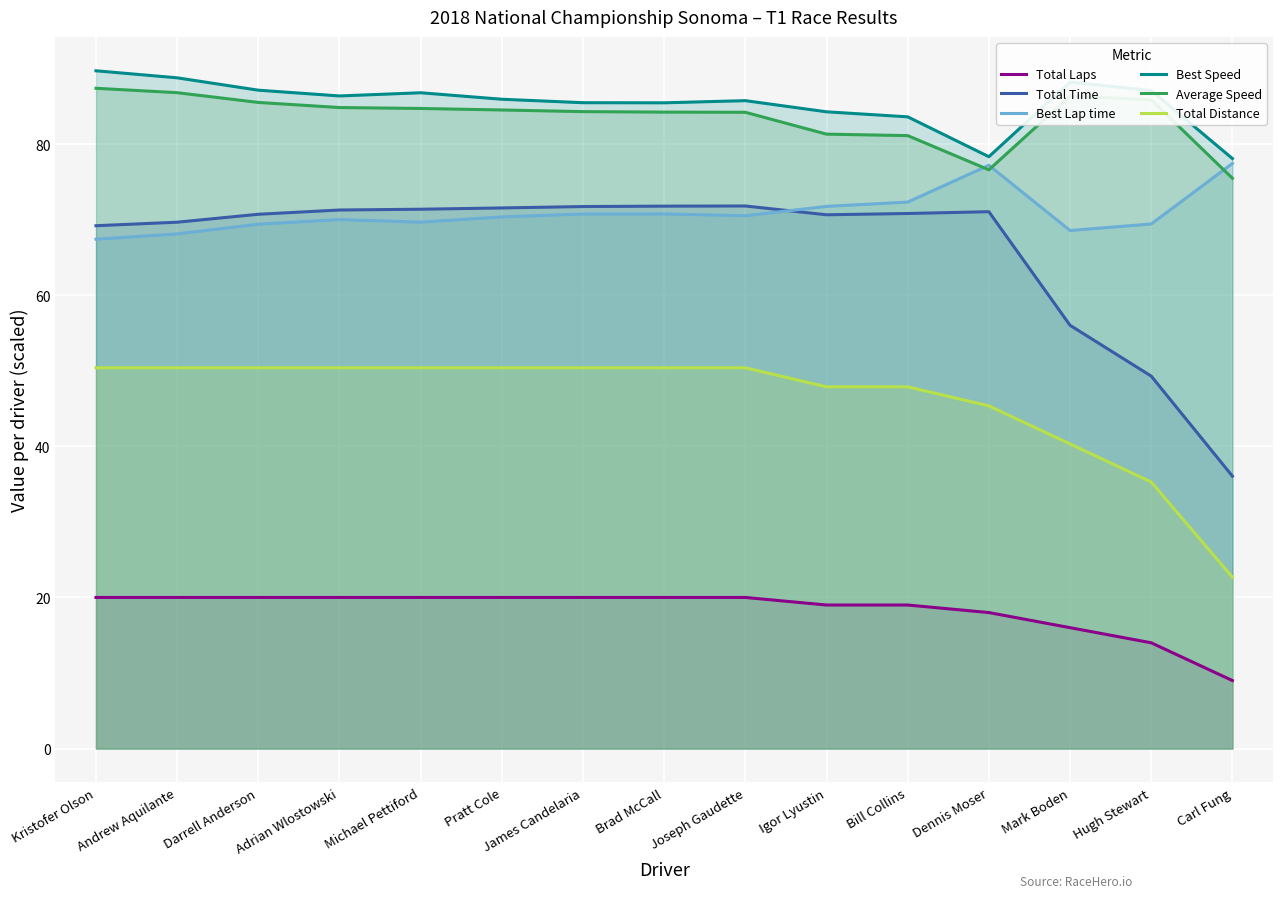

What is the label of the 2nd point from the right?

Hugh Stewart